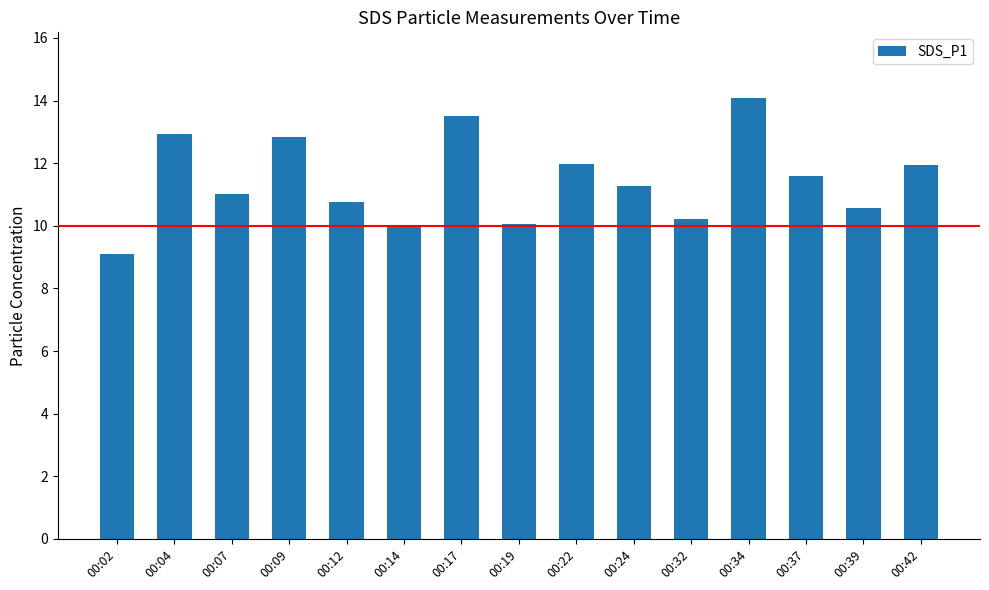

At which category does the chart reach its minimum across all series?

00:02